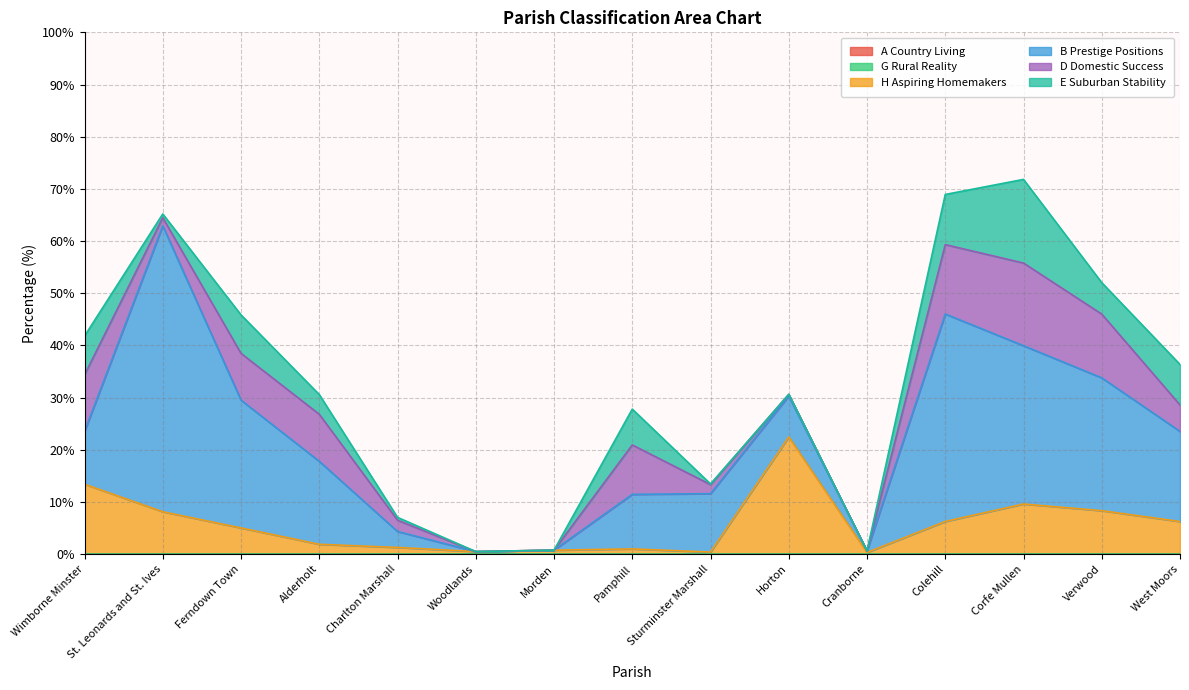

What is the difference between the maximum and minimum values in the E Suburban Stability series?

16.0